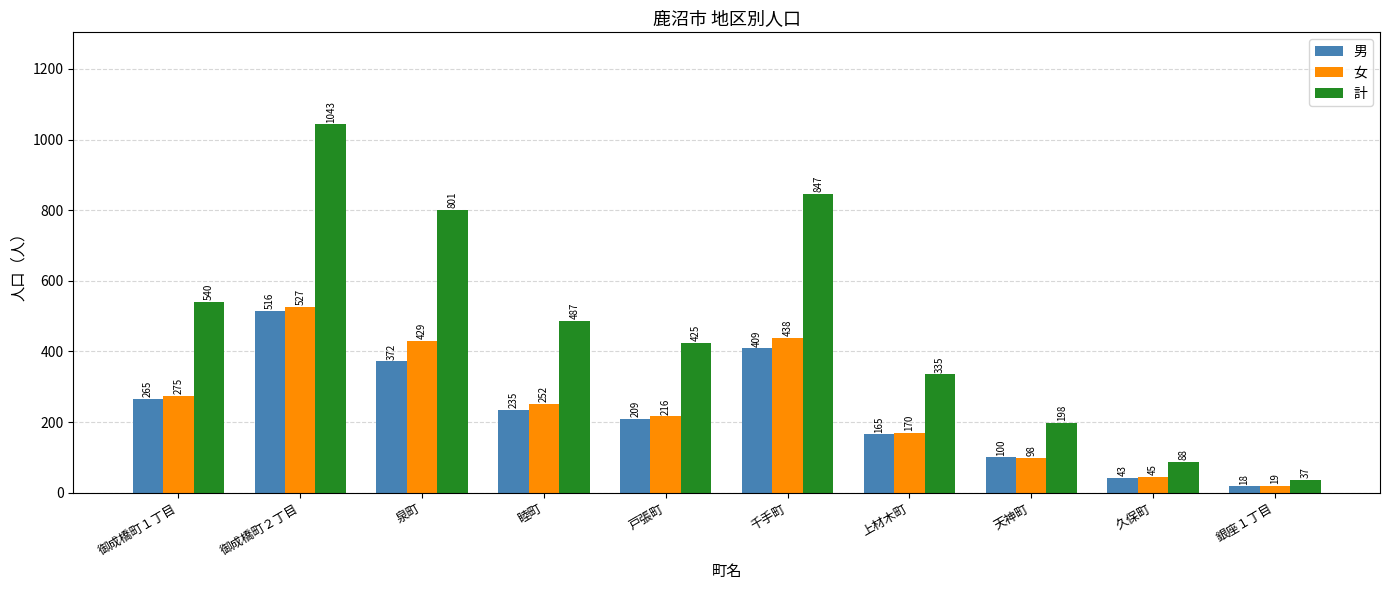

How many groups of bars are there?

10